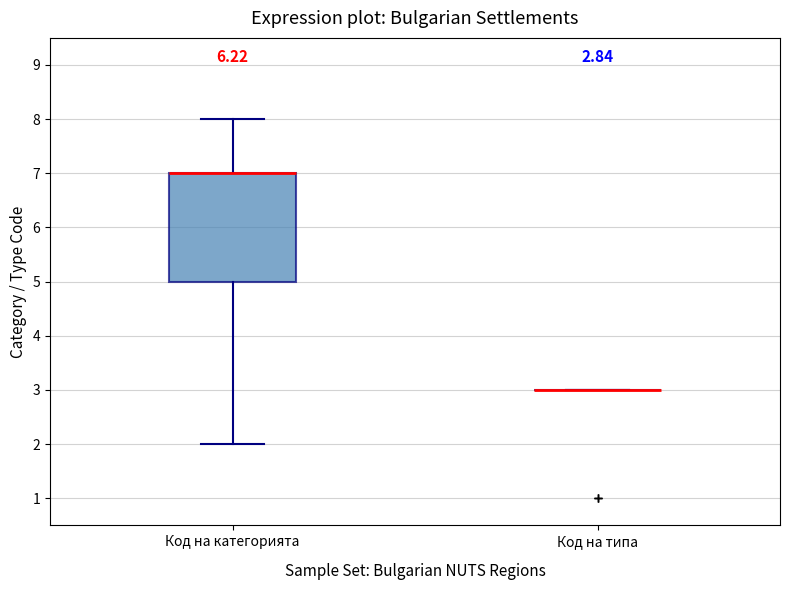

Comparing the boxes themselves (not the whiskers), which one is the tallest?

Код на категорията